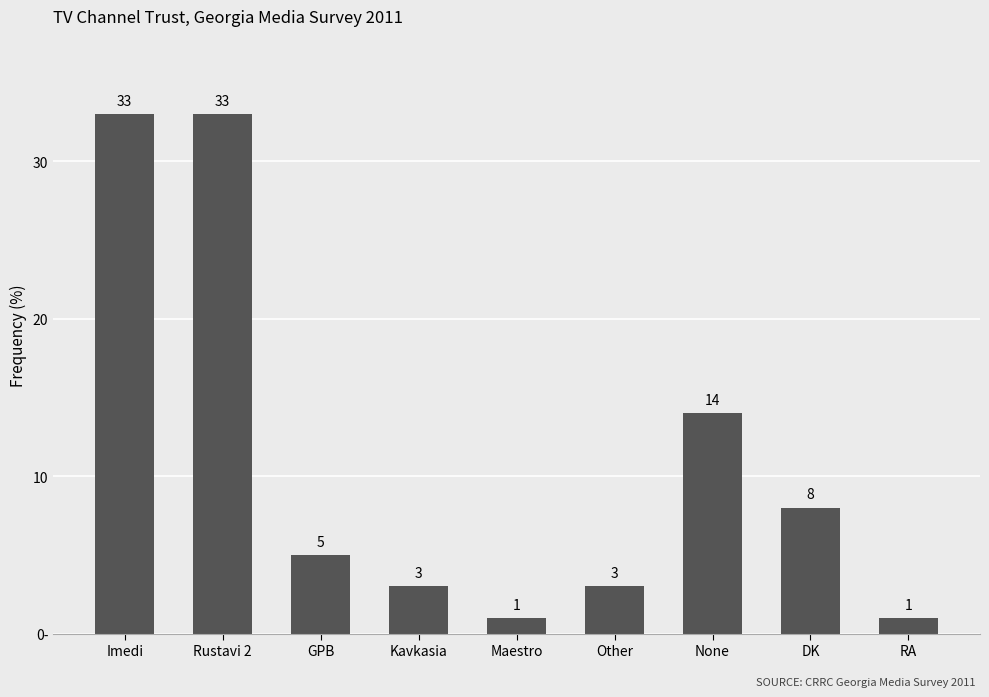

Are the bars horizontal?

No